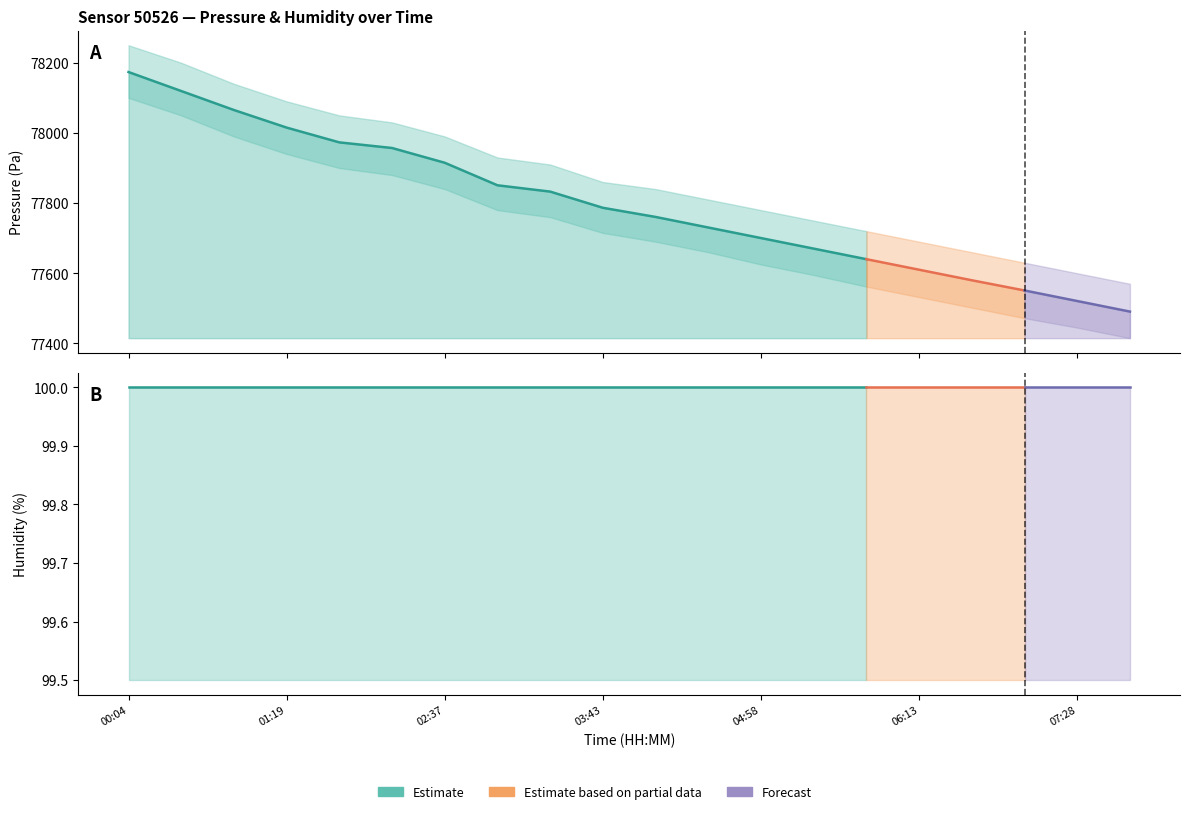

The humidity_upper series shows 147.5 at 01:19. True or false?

False